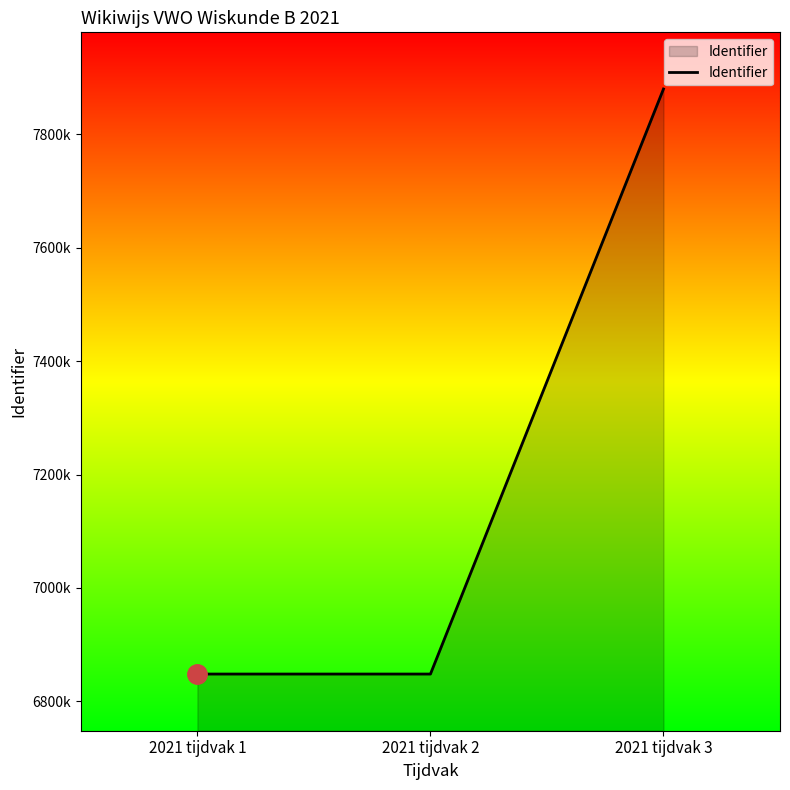

Does the chart display data point markers on the line(s)?

No